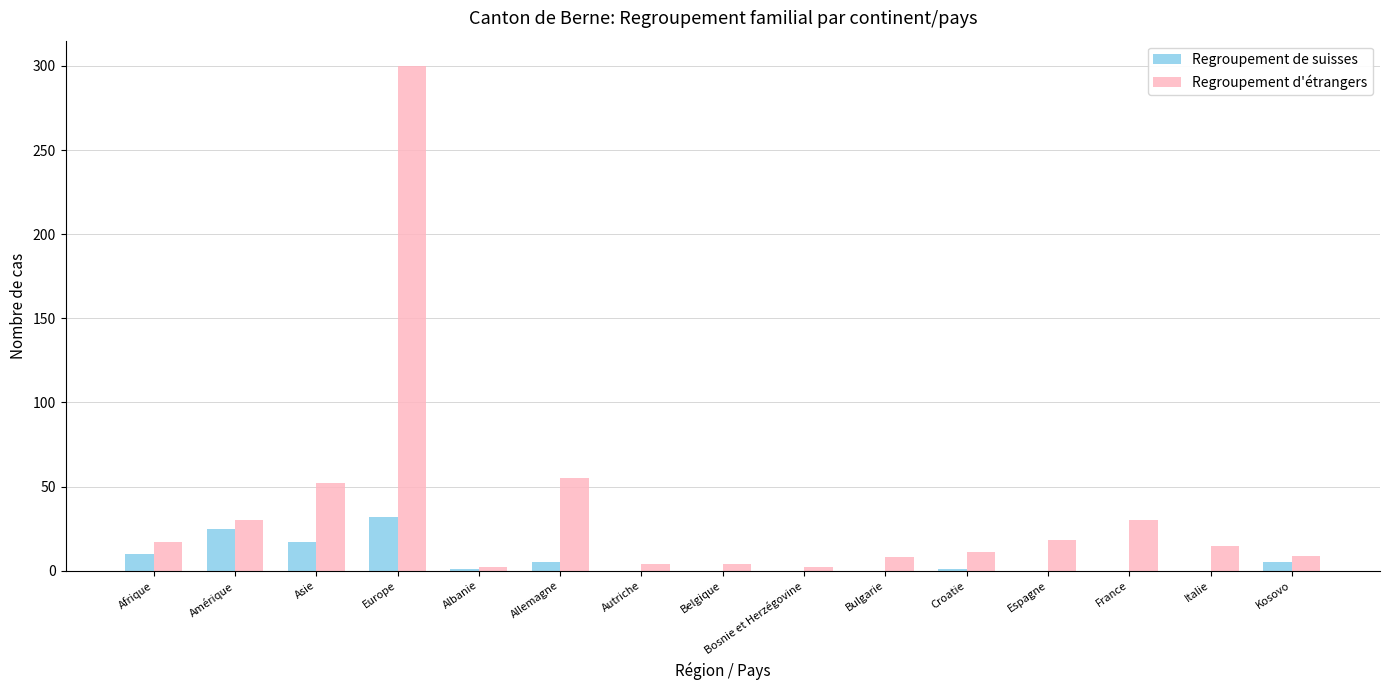

Are the bars grouped side by side (vs. stacked)?

Yes